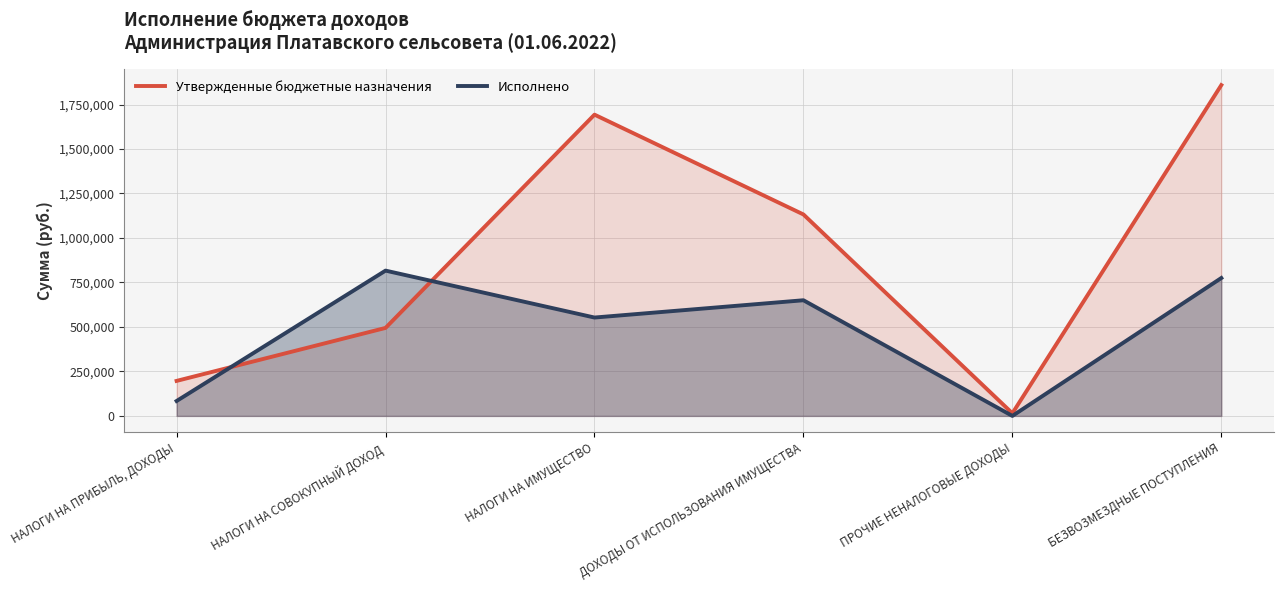

What is the total value across all series at НАЛОГИ НА ИМУЩЕСТВО?

2245830.6